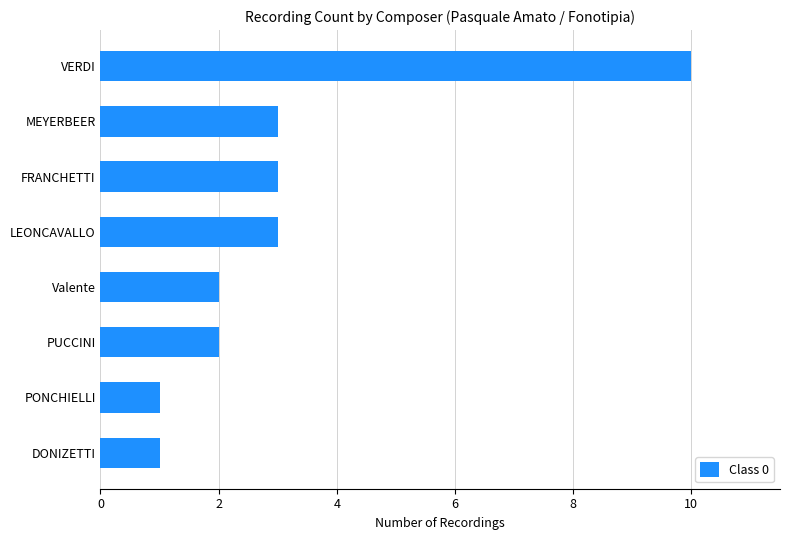

What is the greatest value displayed?

10